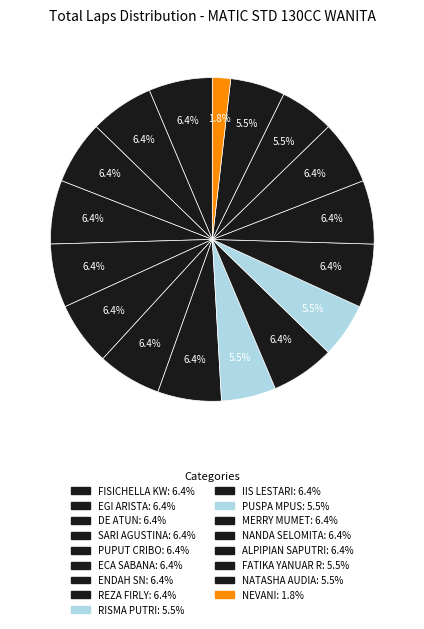

How many slices are in this pie chart?

17